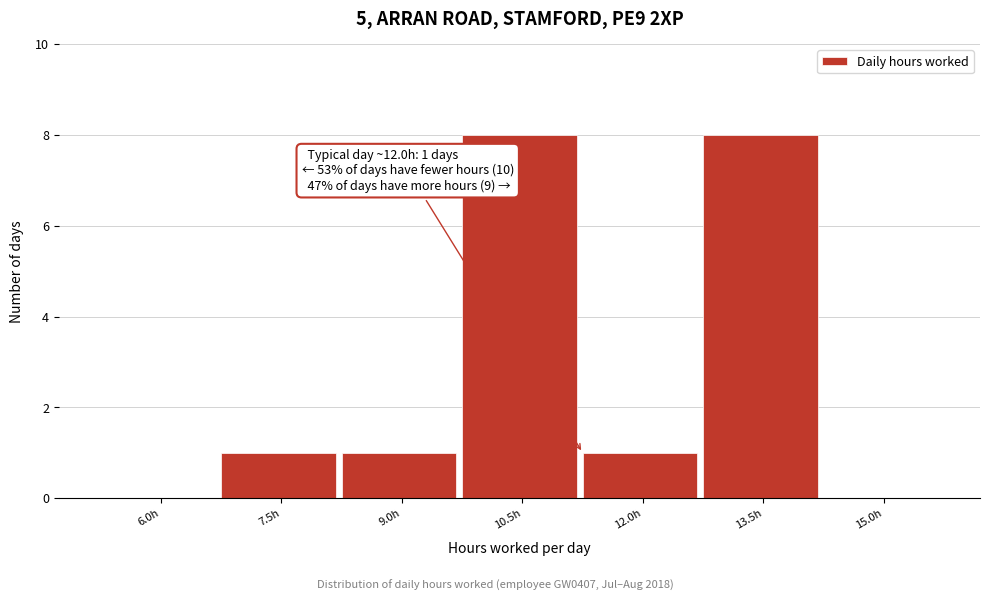

Reading left to right, what are all the values shown in this chart?

6.0h=0	7.5h=1	9.0h=1	10.5h=8	12.0h=1	13.5h=8	15.0h=0